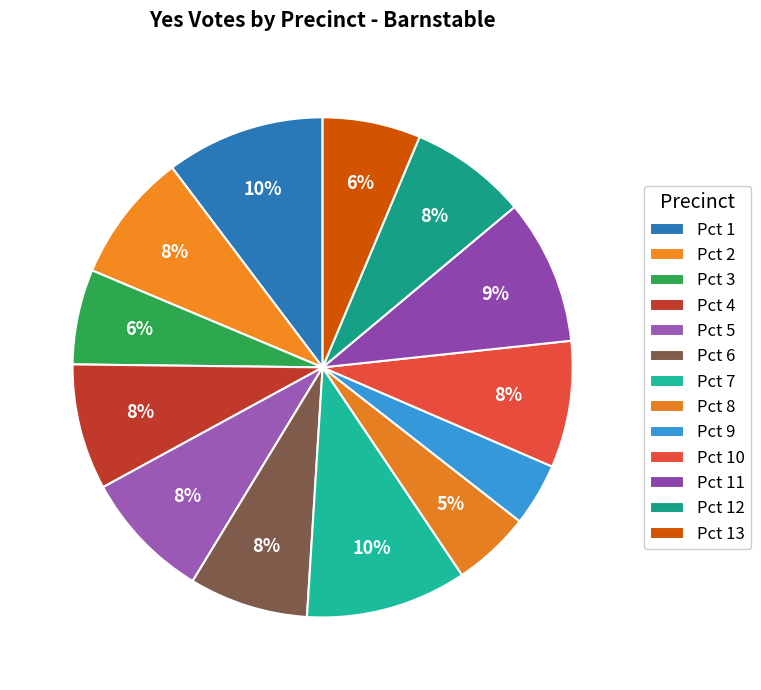

The Pct 8 slice represents 5% of the pie. True or false?

True